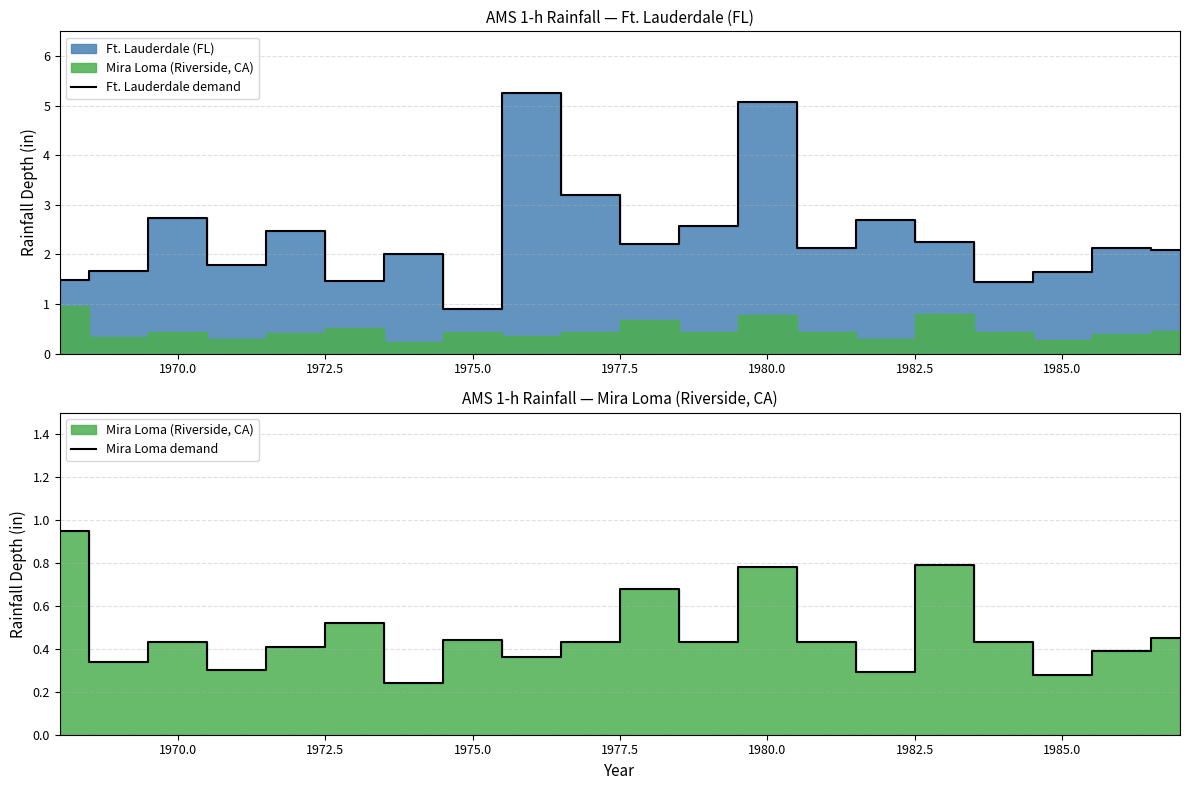

Which series has the largest total across all categories?

Ft. Lauderdale demand